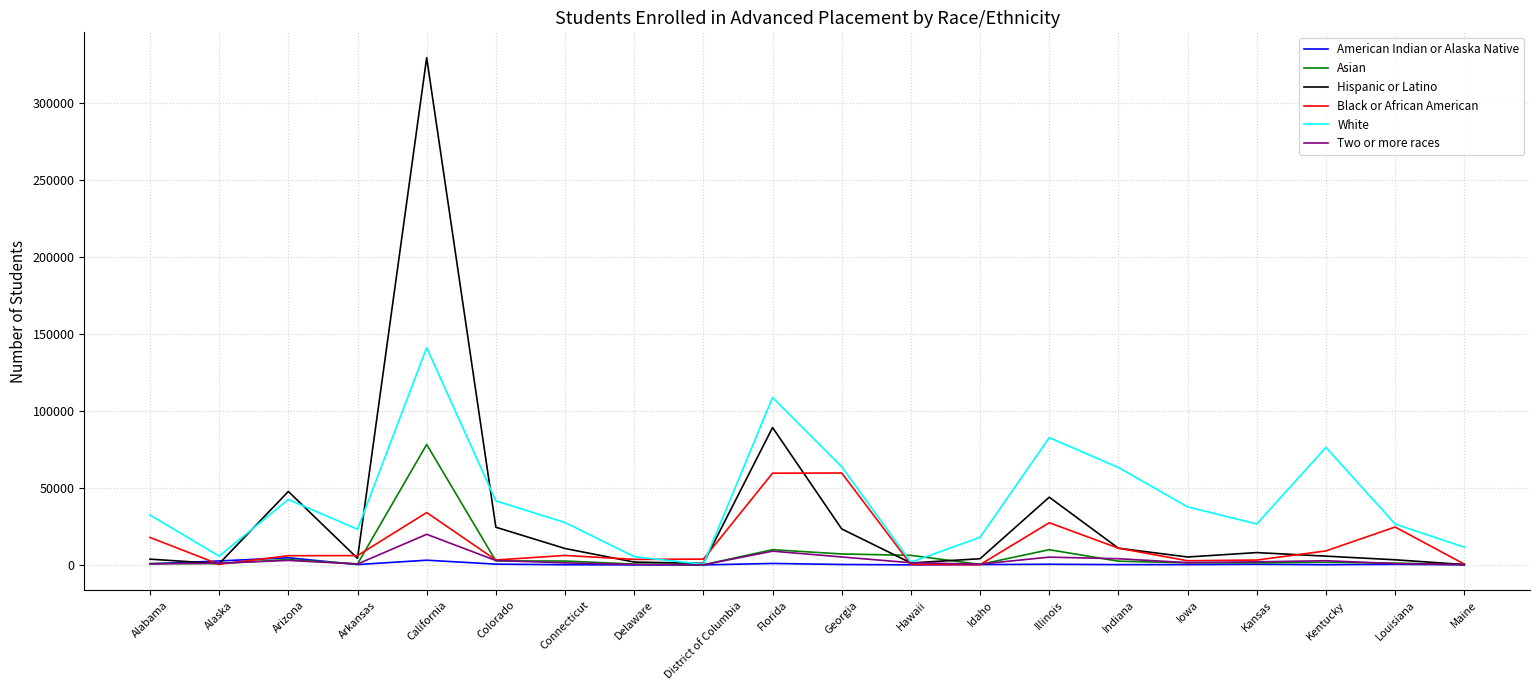

Is it true that White equals 63777 at Georgia?

True